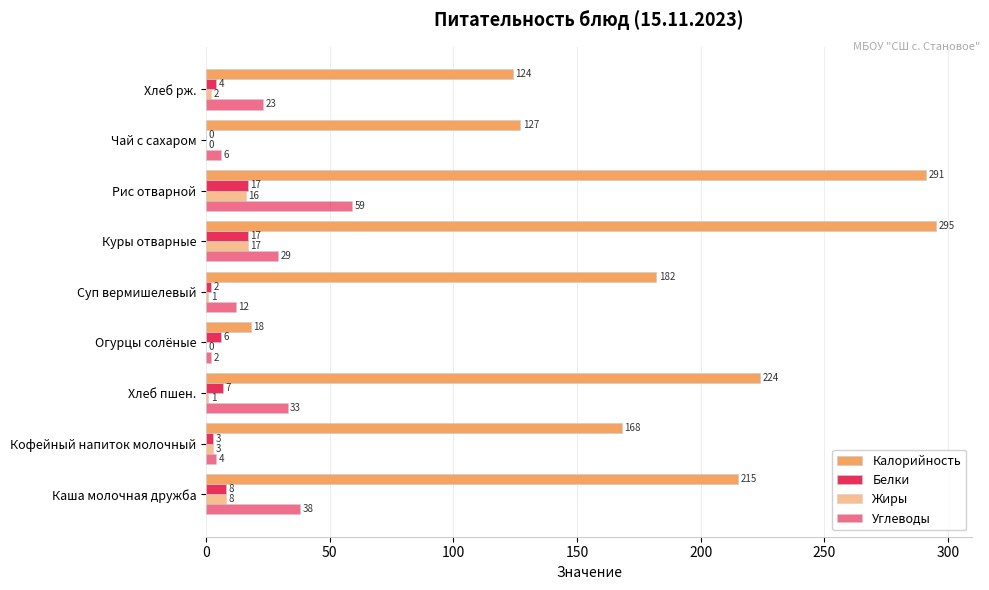

What is the average value of the Углеводы series?

23